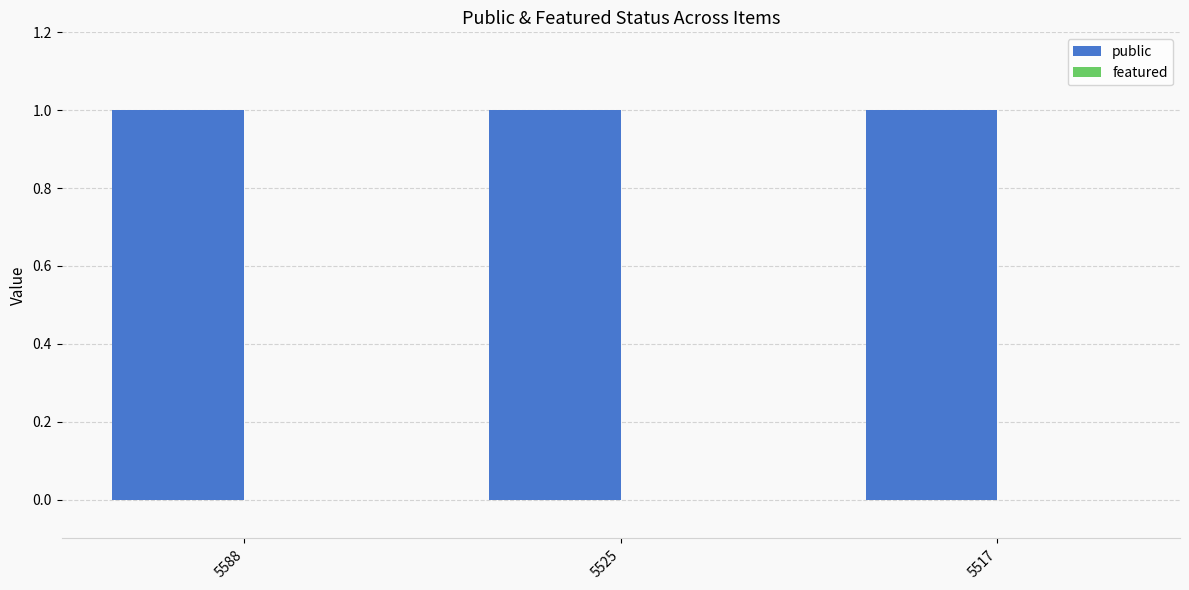

Is the value of featured at 5517 greater than the value of public at 5588?

No